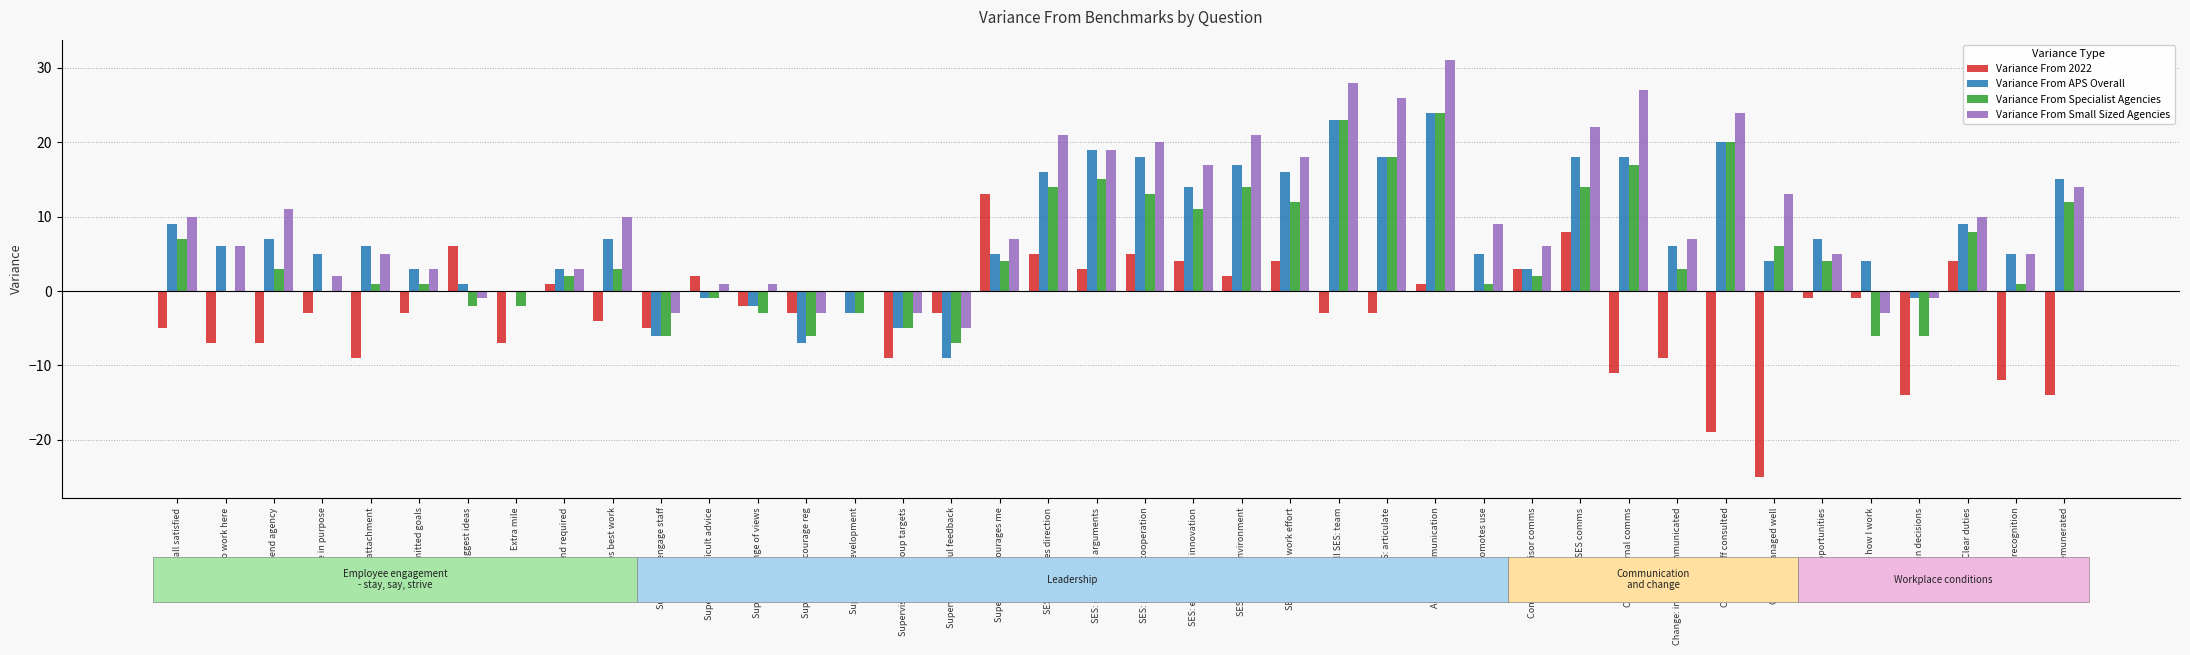

At which label does Variance From Small Sized Agencies reach its peak?

All SES: communication